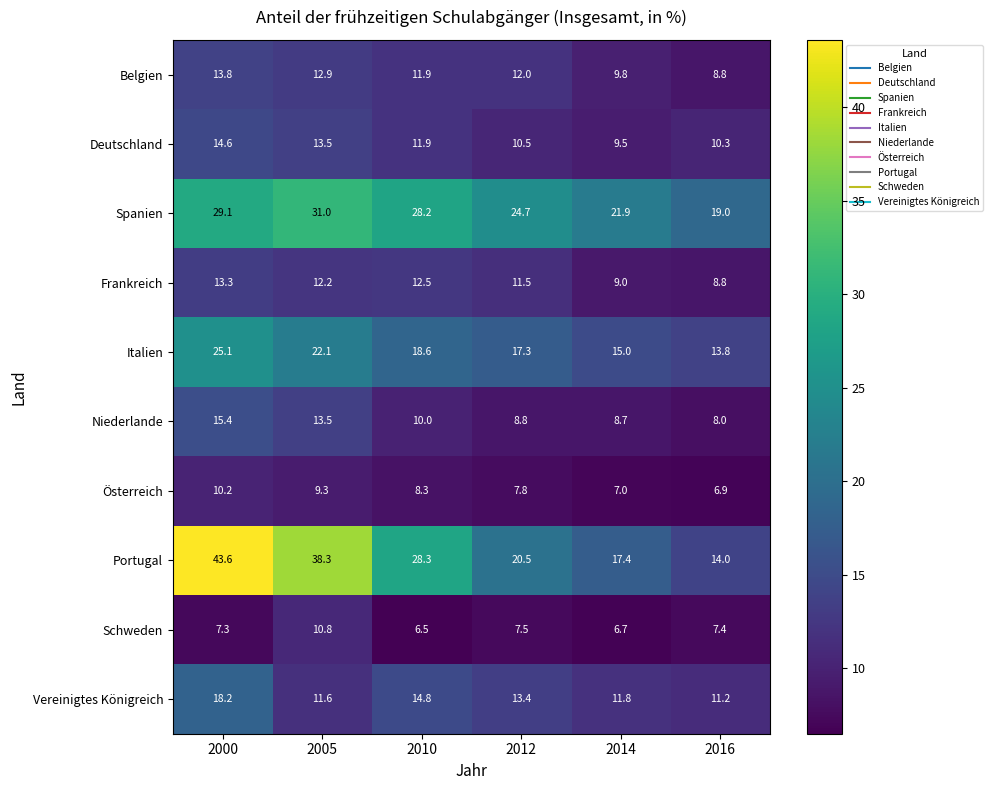

What is the difference between the maximum and minimum values in the Niederlande series?

7.4